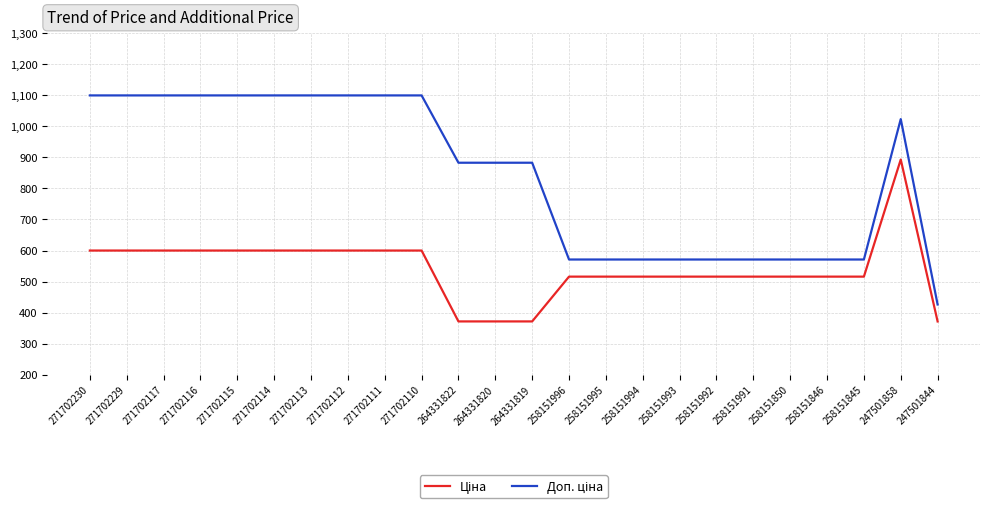

What is the total value across all series at 258151992?

1086.8